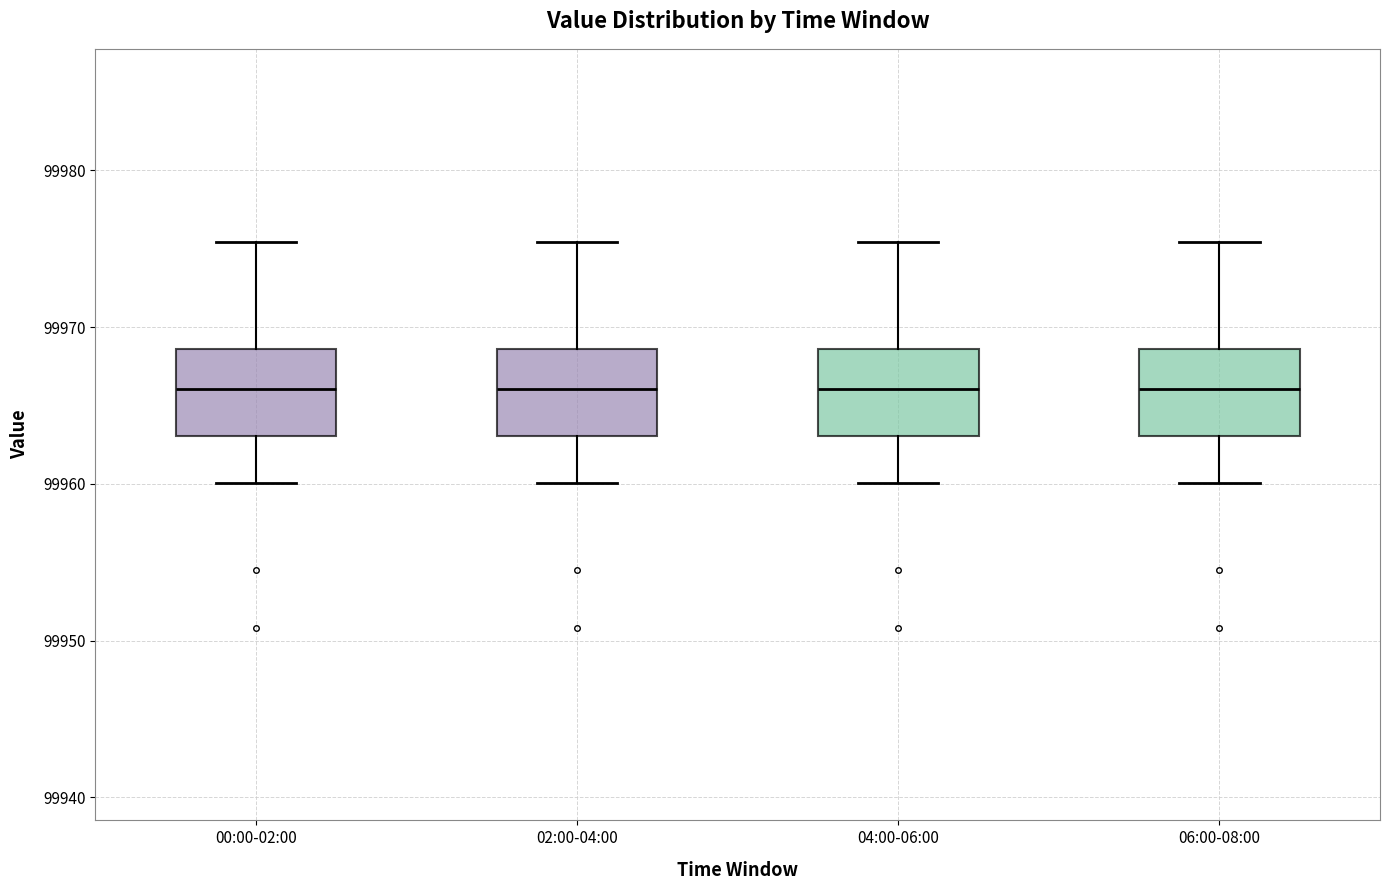

Where does the median line of the box for 06:00-08:00 sit on the y-axis? The values are not printed on the chart, so give them approximately, as read against the axis.

99966